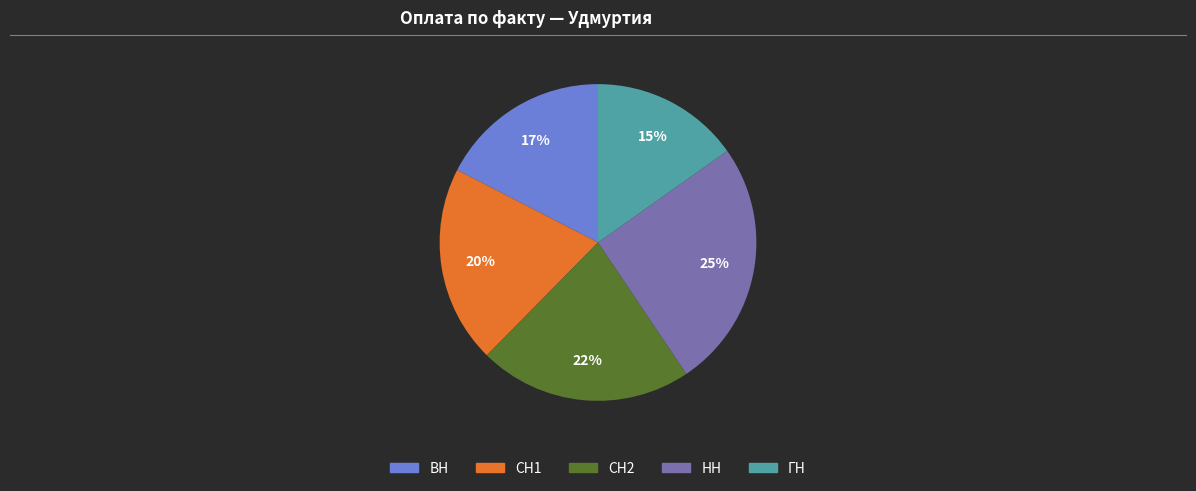

To the nearest percent, what is the average slice percentage?

20%